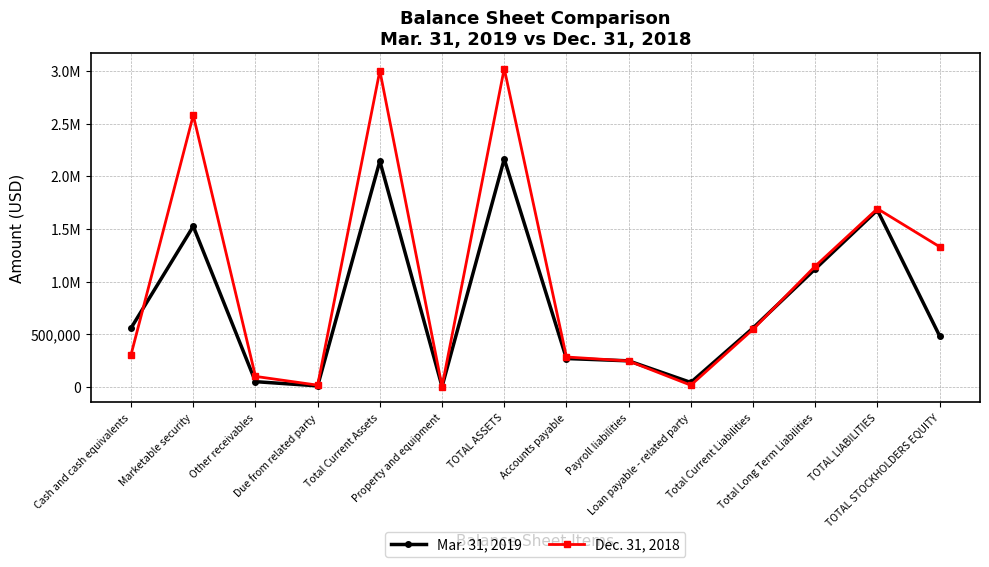

Is this an area chart (filled region under the line)?

No